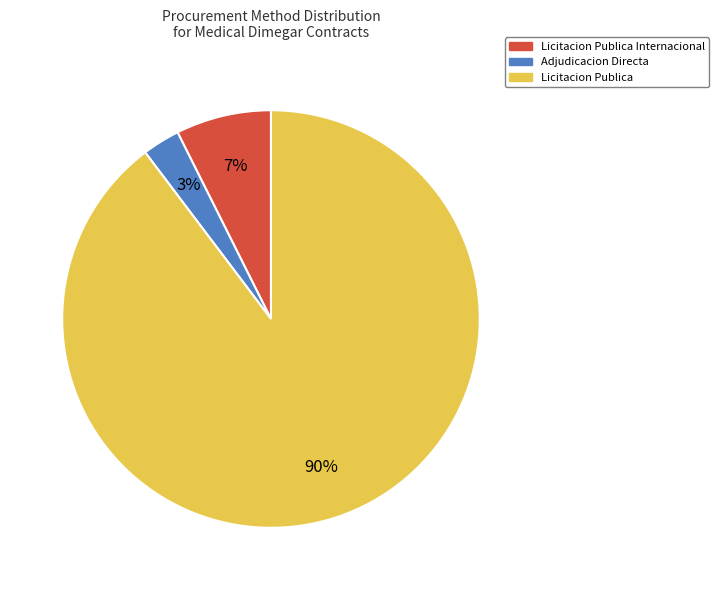

Does any single category account for the majority?

Yes